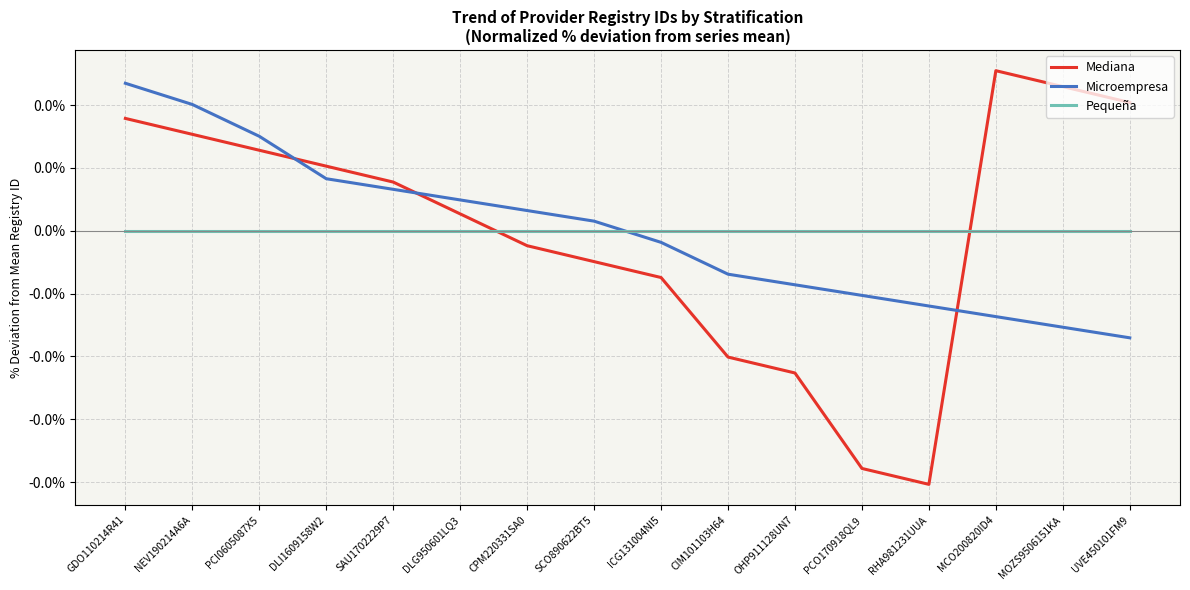

At which label does Microempresa reach its minimum?

UVE450101FM9